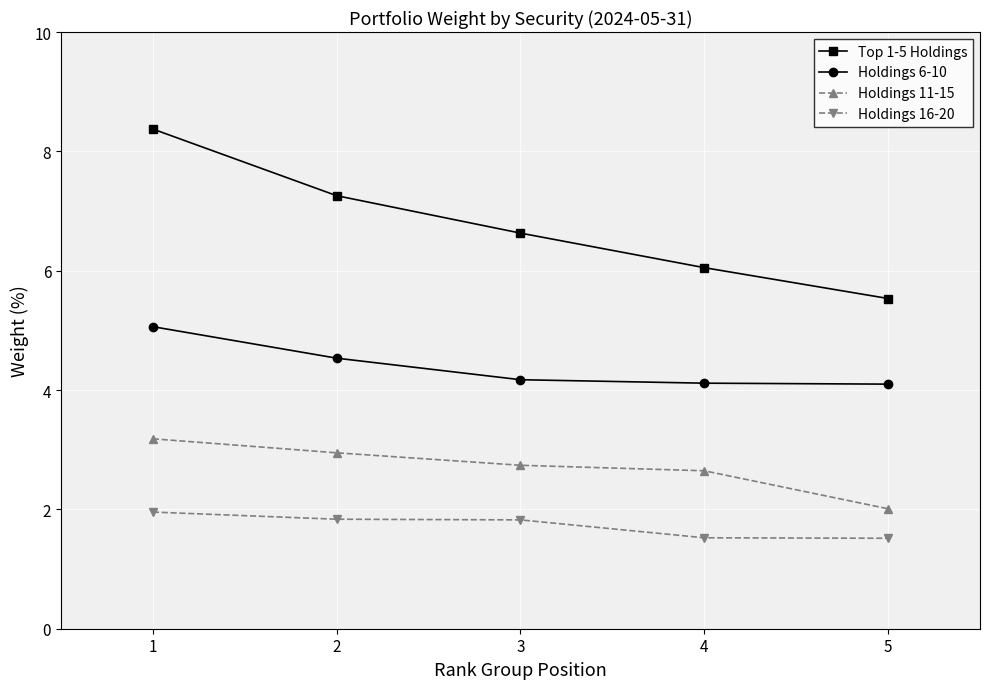

True or false: Holdings 11-15 and Holdings 16-20 intersect in this chart.

False